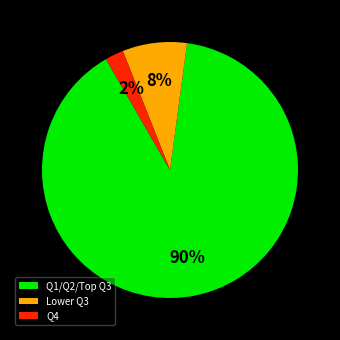

Is it true that Lower Q3 is 8% of the pie?

True